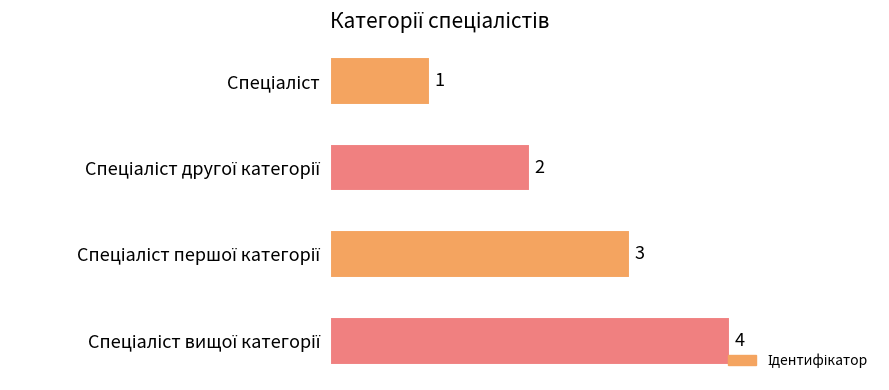

How many series are shown in this chart?

1